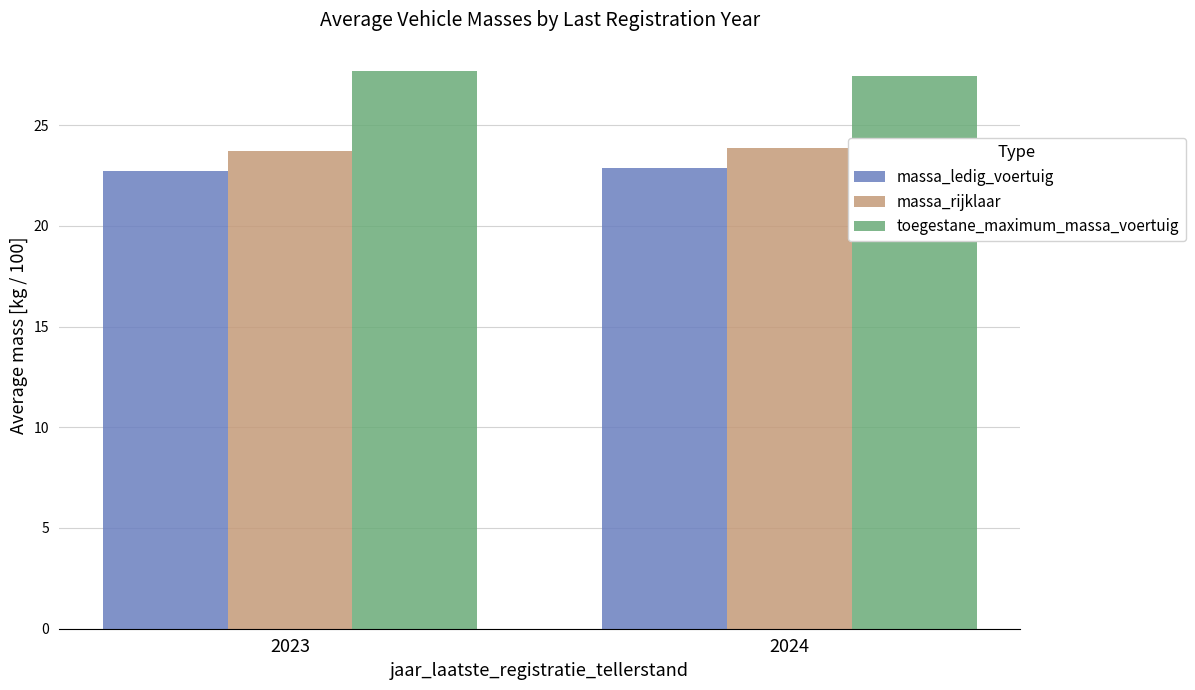

What is the sum of all massa_ledig_voertuig values?

45.6